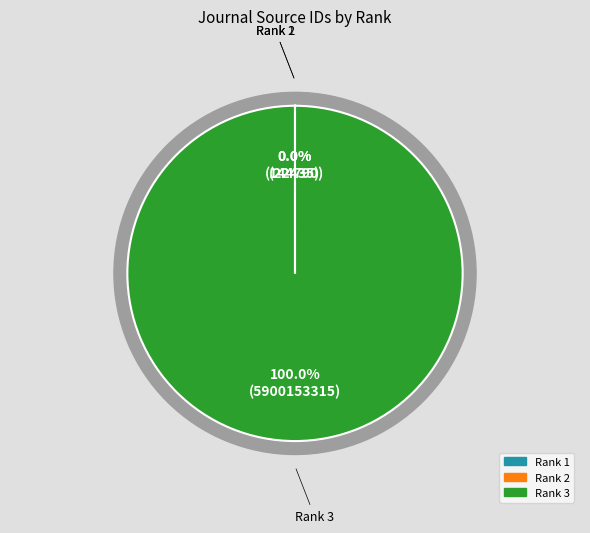

To the nearest percent, what percentage of the pie is 3?

100%